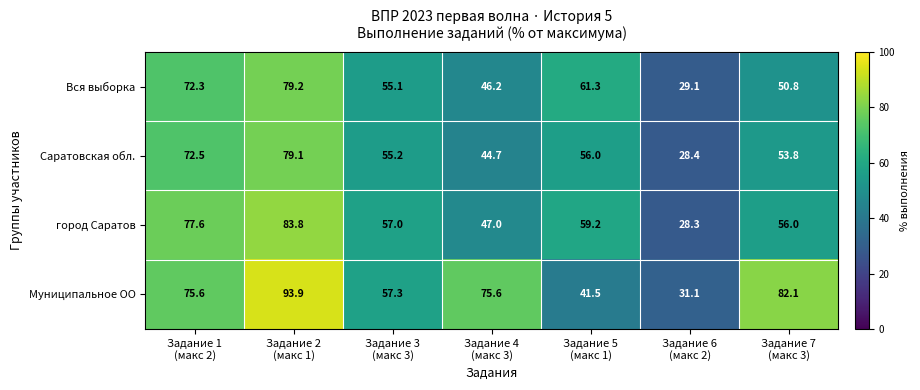

Which series has the widest spread of values?

Муниципальное ОО